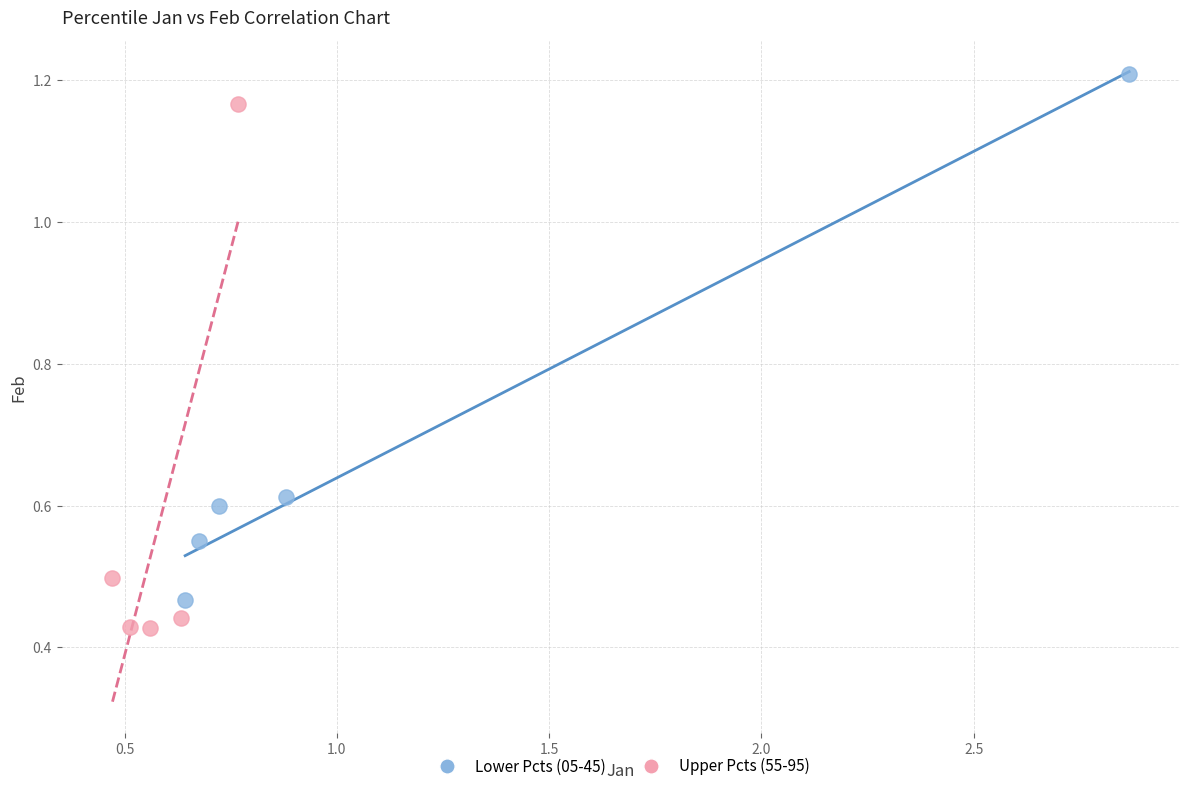

What are all the series names shown in the legend?

Lower Pcts (05-45), Upper Pcts (55-95)